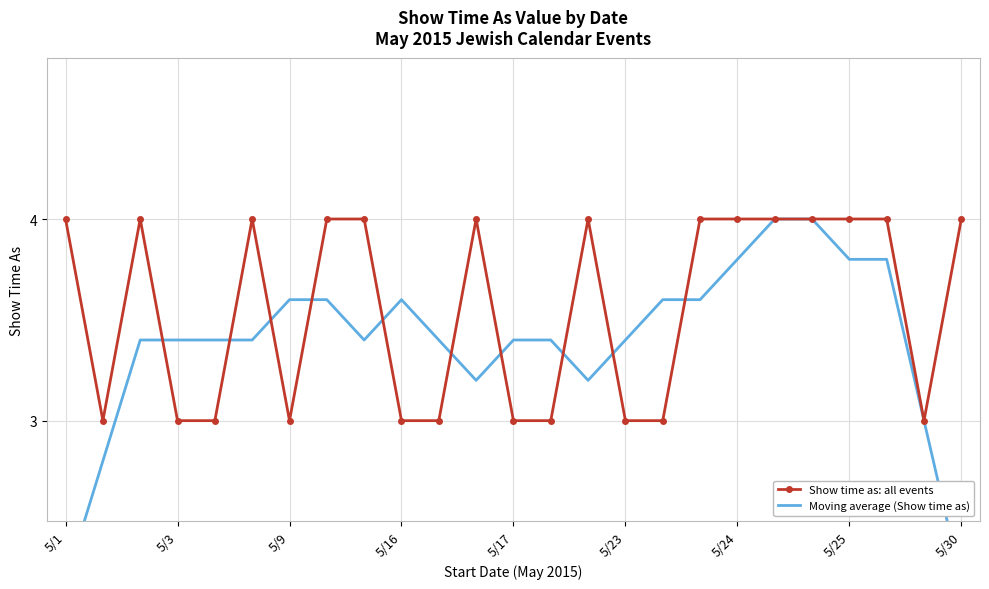

How many values in the Moving average (Show time as) series exceed 3?

21